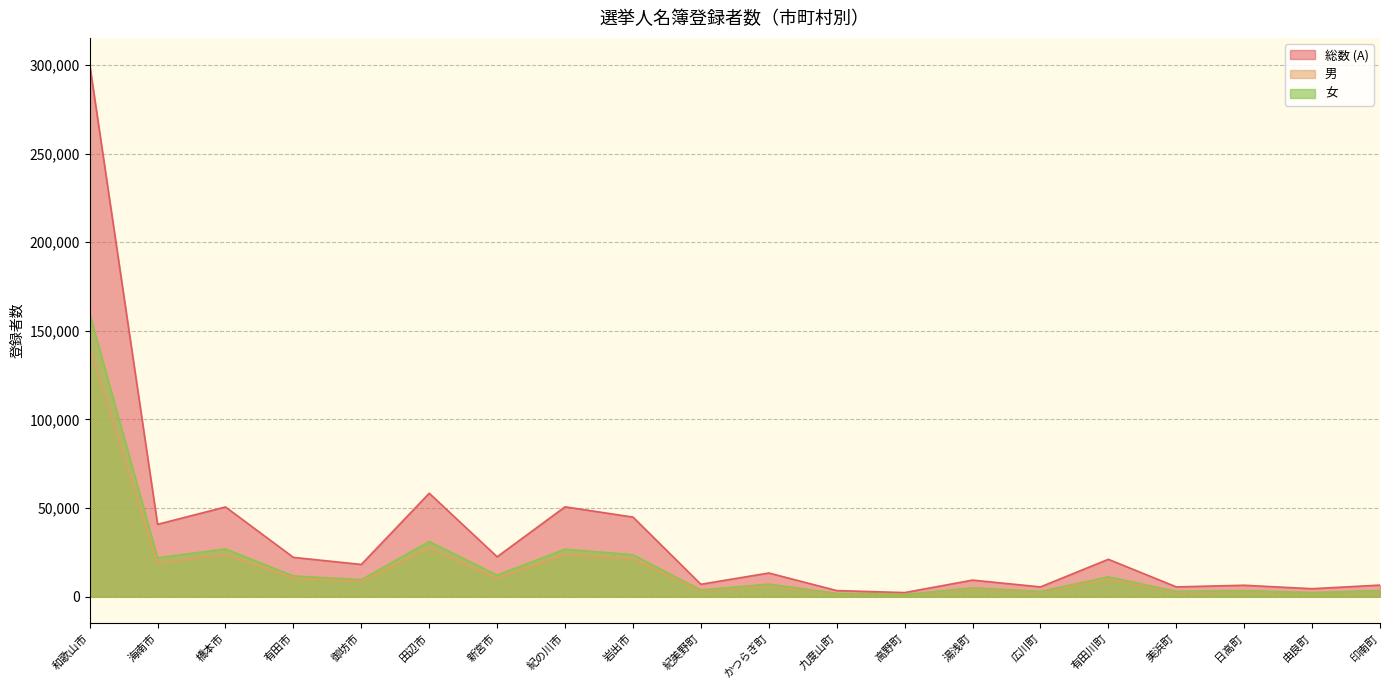

What is the difference between the second highest and minimum values in the 男 series?

26102